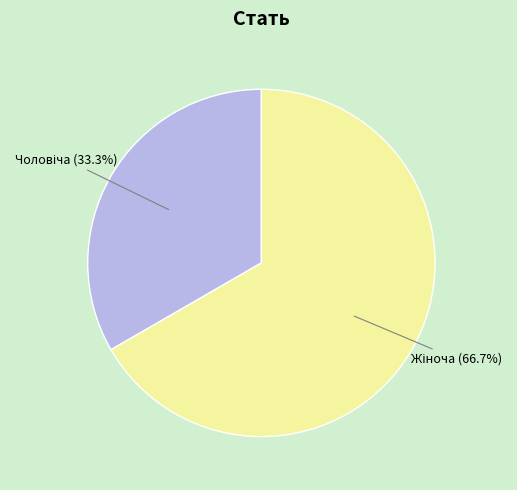

Is it true that Чоловіча is 26% of the pie?

False